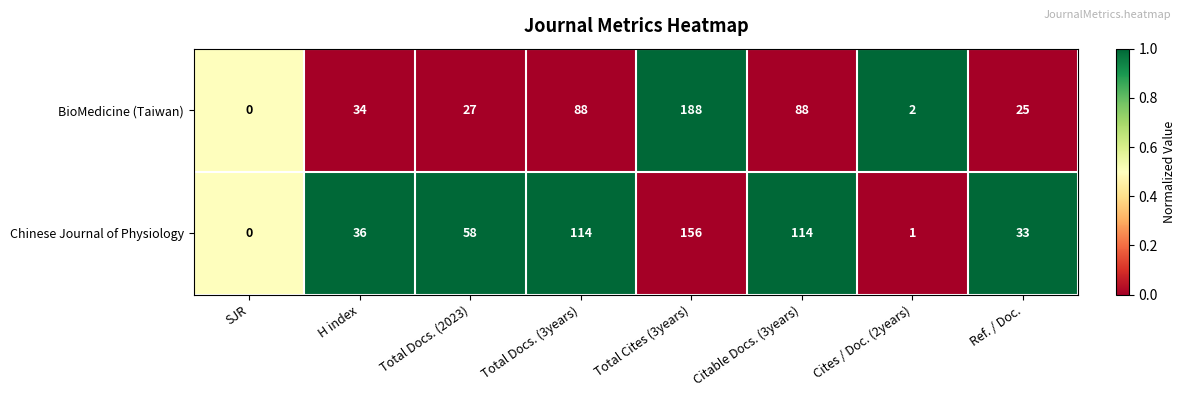

Reading left to right, transcribe all the data shown in this chart.

BioMedicine (Taiwan): 0	34	27	88	188	88	2	25
Chinese Journal of Physiology: 0	36	58	114	156	114	1	33